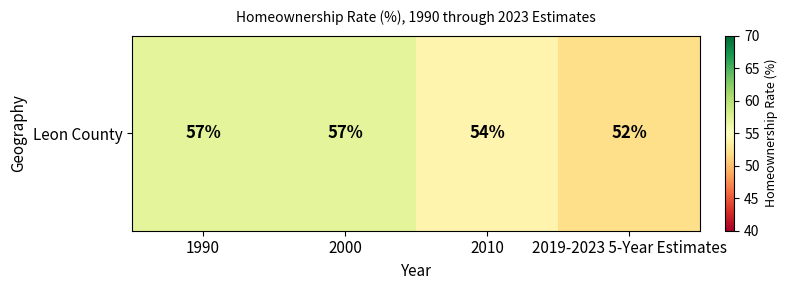

Reading left to right, list all the values displayed in this chart.

1990=57	2000=57	2010=54	2019-2023 5-Year Estimates=52